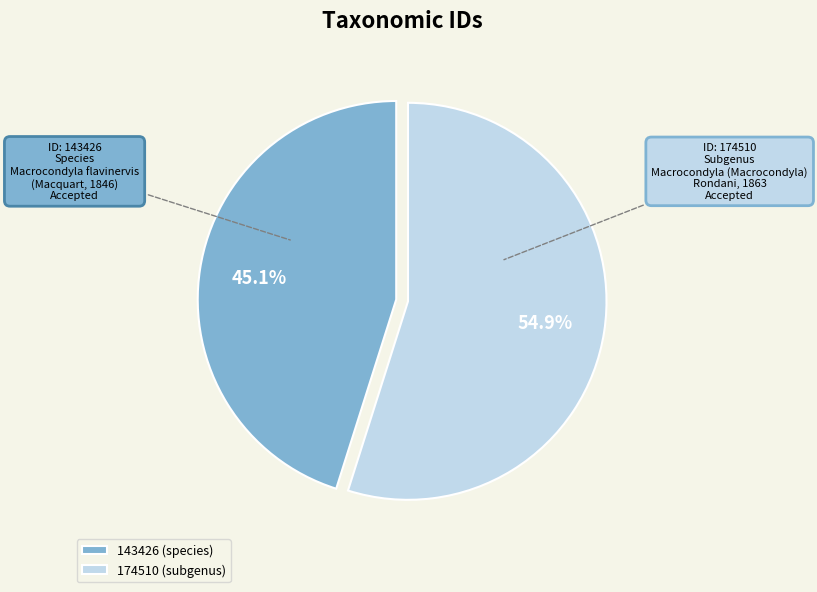

To the nearest percent, what percentage of the pie is 143426?

45%